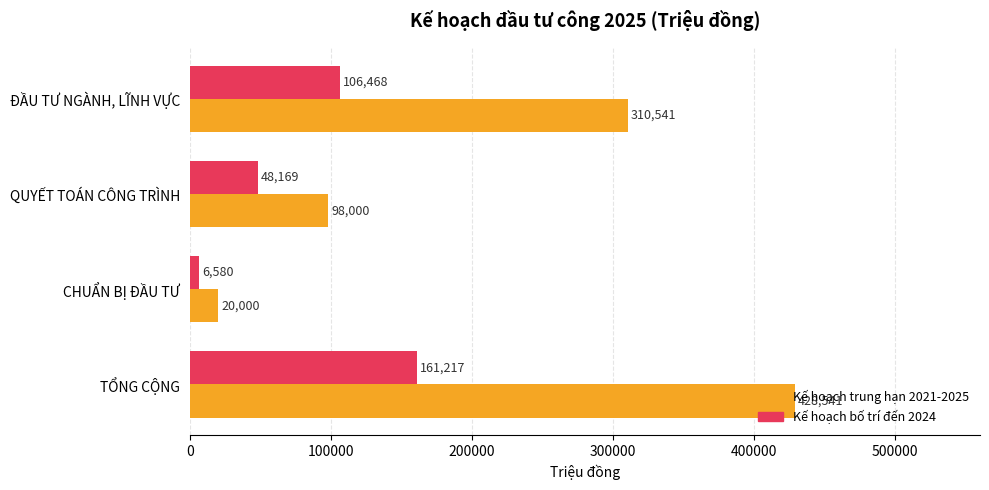

What is the sum of all Kế hoạch bố trí đến 2024 values?

322434